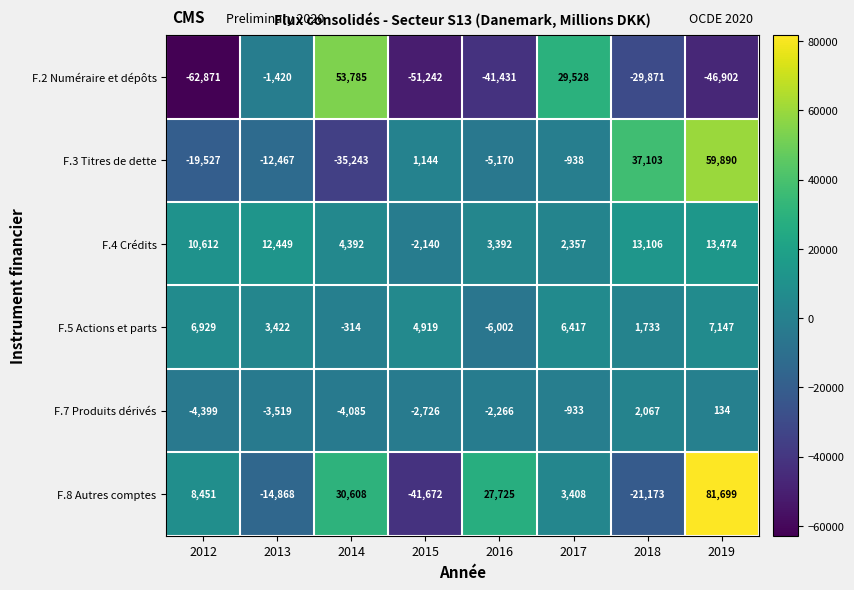

How many distinct data groups are displayed?

6